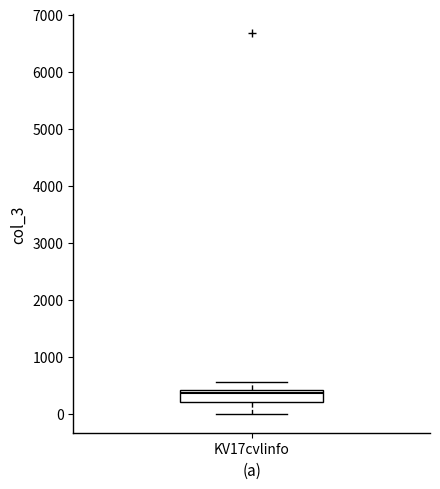

Read this box plot against the y-axis: the position of the median line, the range covered by the box, and the ends of both whiskers. The values are not printed on the chart, so give them approximately, as read against the axis.

median 400 (just below the box's upper edge), box 200 to 400, whiskers 0 to 600